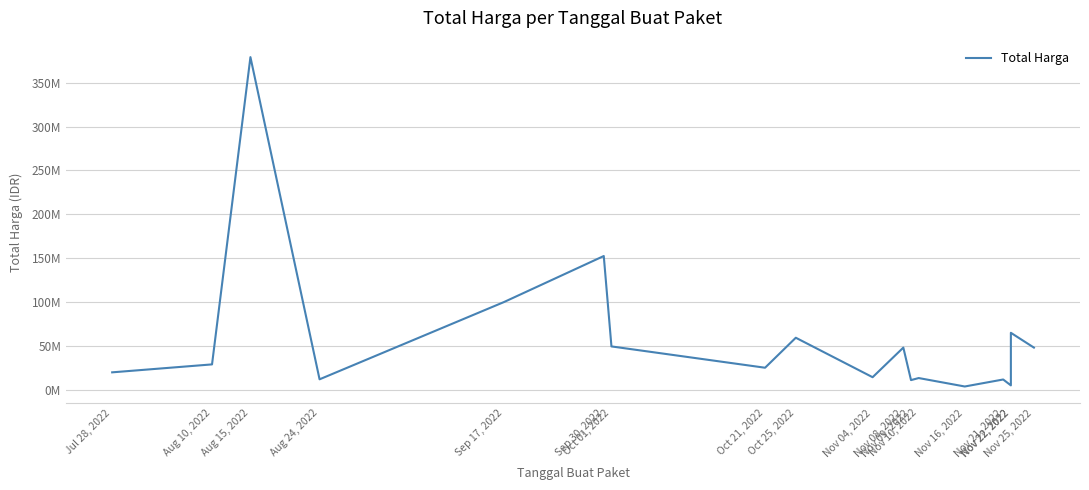

Where is the first local minimum?

Aug 24, 2022